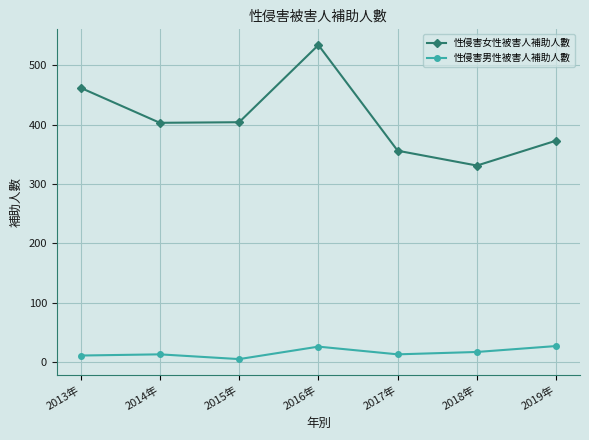

True or false: 性侵害女性被害人補助人數 and 性侵害男性被害人補助人數 intersect in this chart.

False